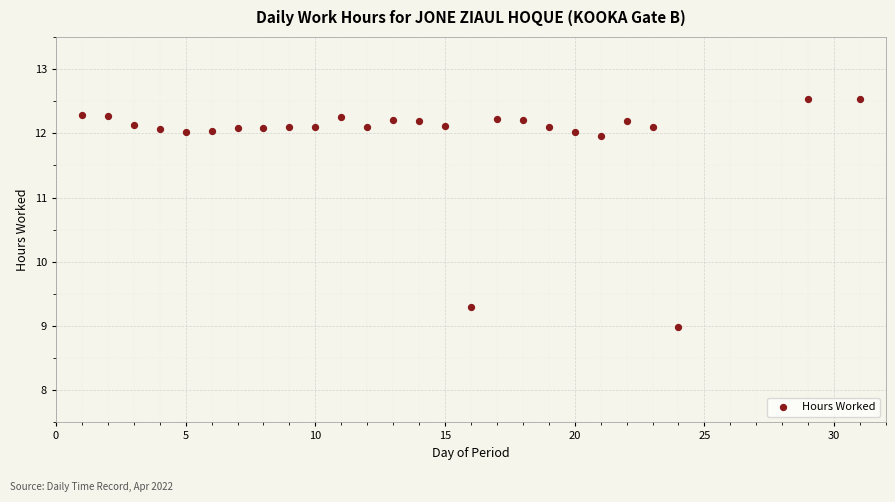

What Y value in the scatter plot is closest to 10?

9.3